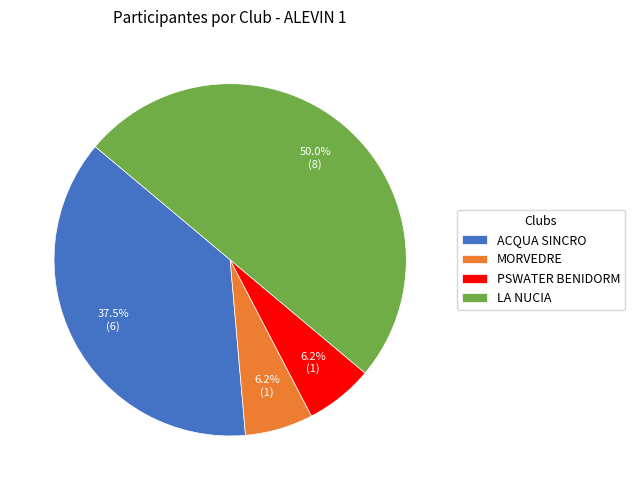

What percentage is NOT represented by ACQUA SINCRO?

62.5%